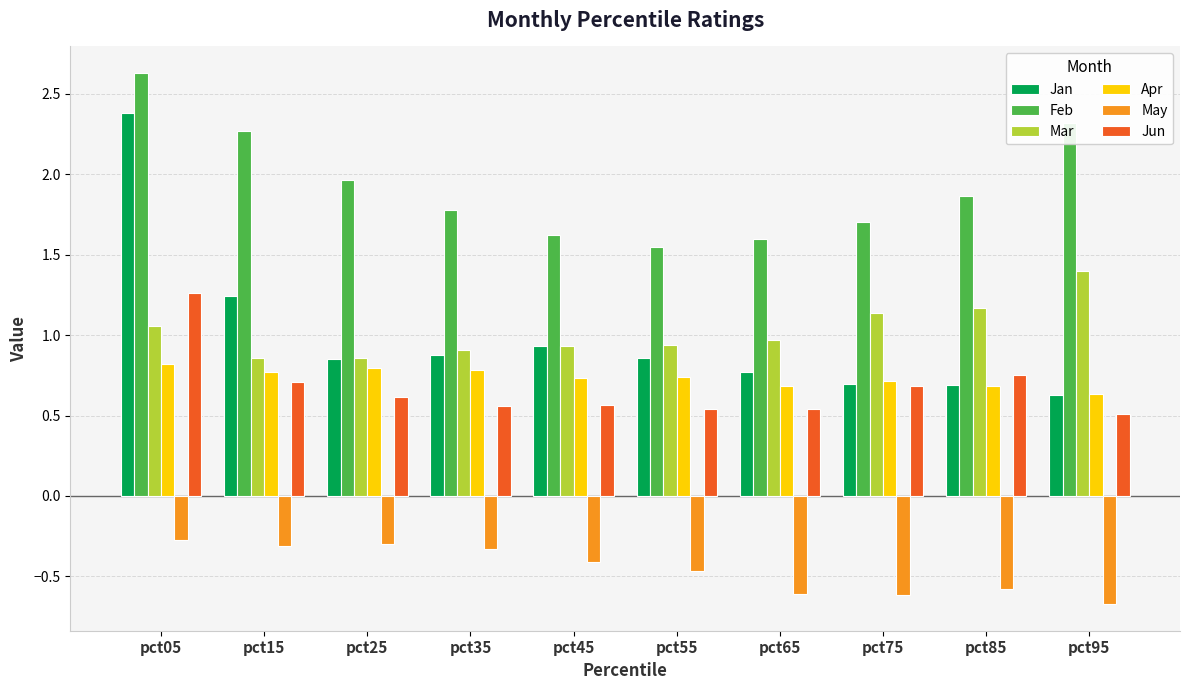

Which series has the largest total across all categories?

Feb